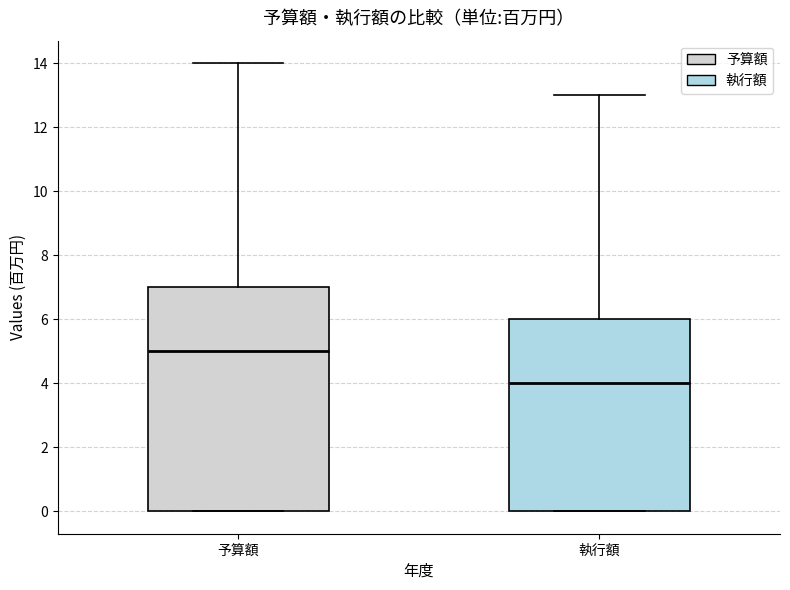

Comparing the boxes themselves (not the whiskers), which one is the tallest?

予算額